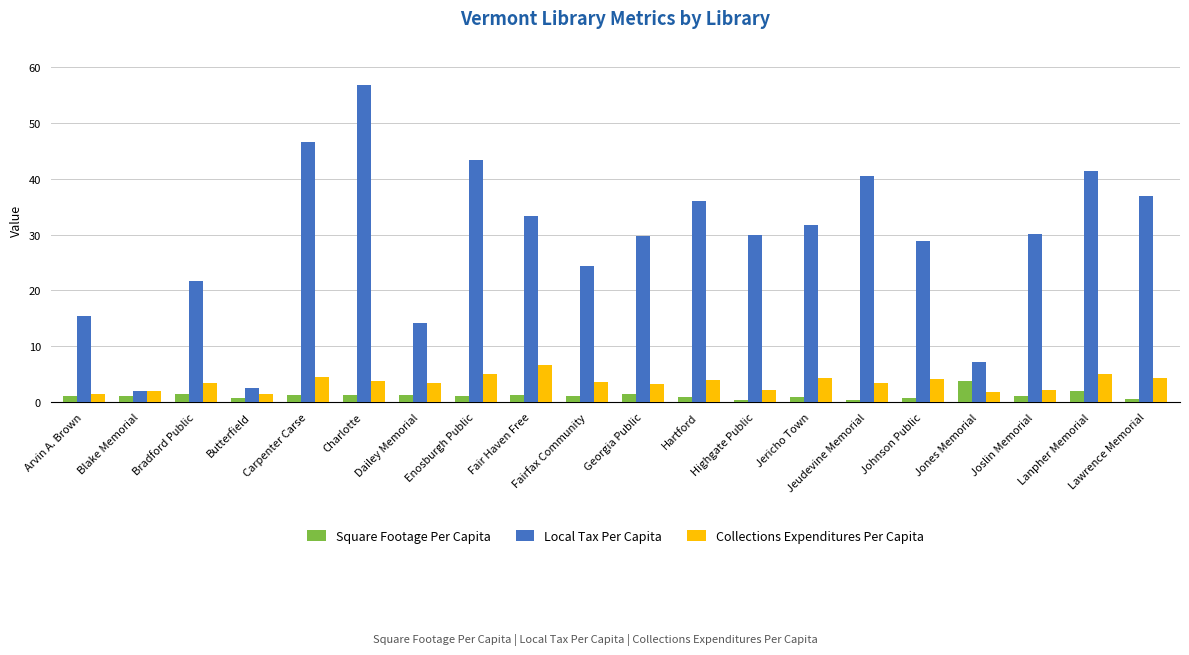

What is the label of the 16th bar from the right?

Carpenter Carse